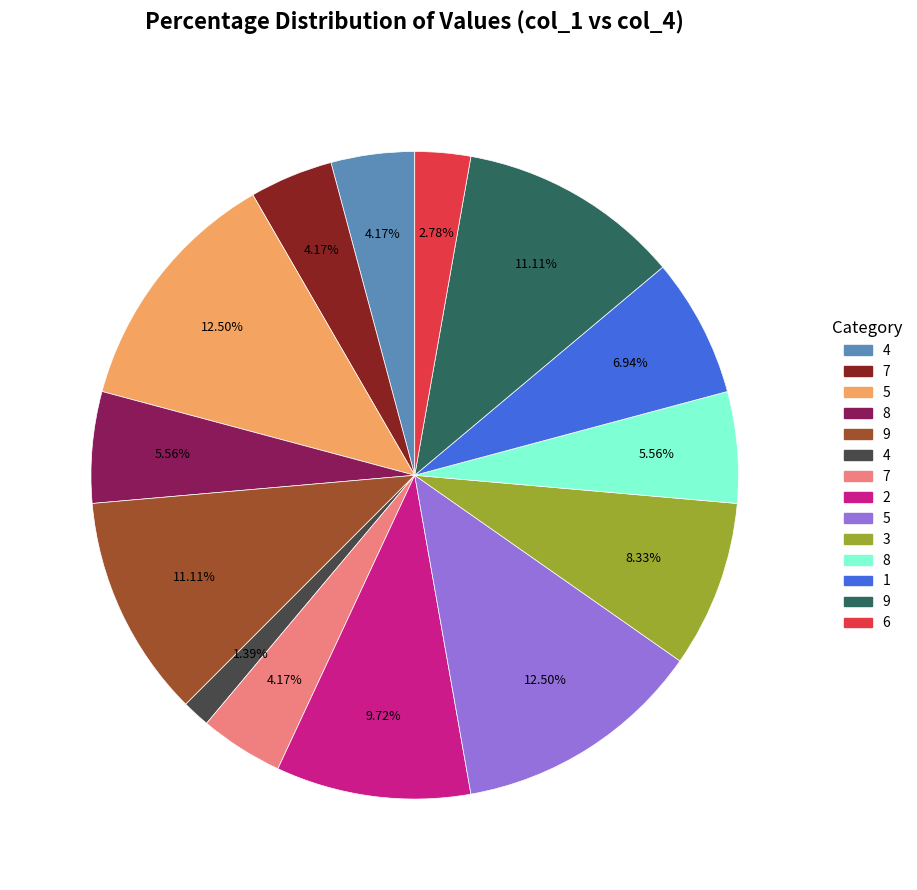

Is there any slice that represents more than half of the pie?

No